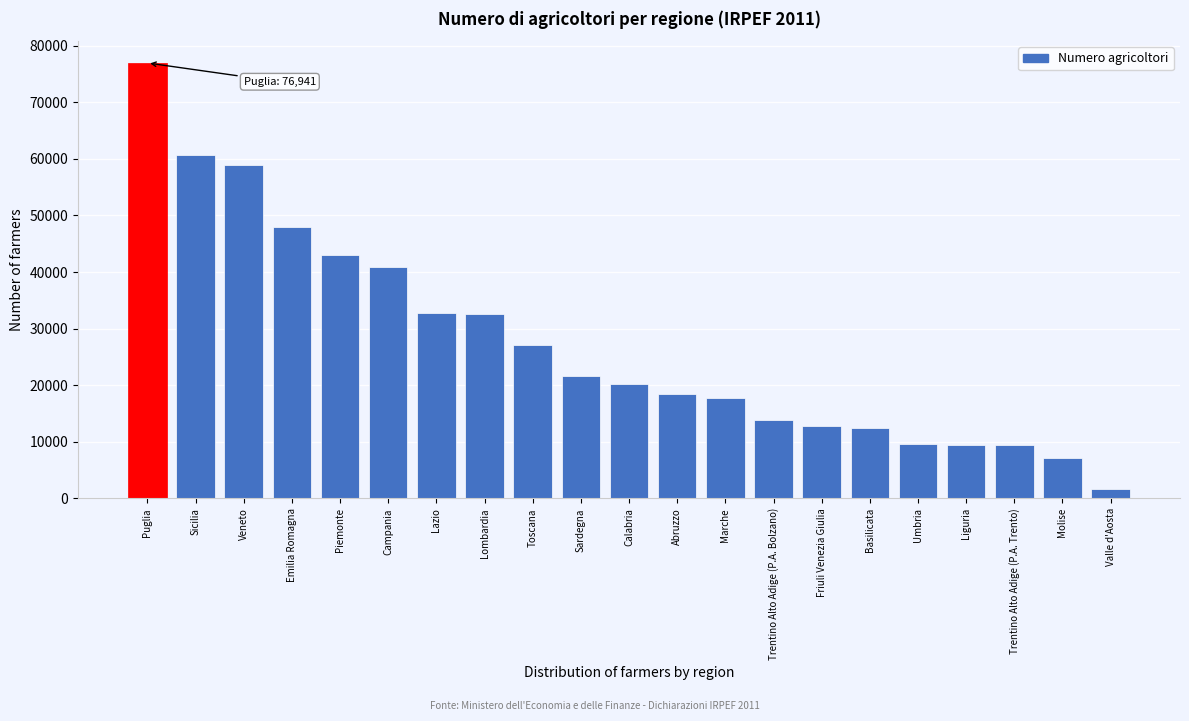

What is the ratio of the value at Emilia Romagna to the value at Piemonte?

1.1